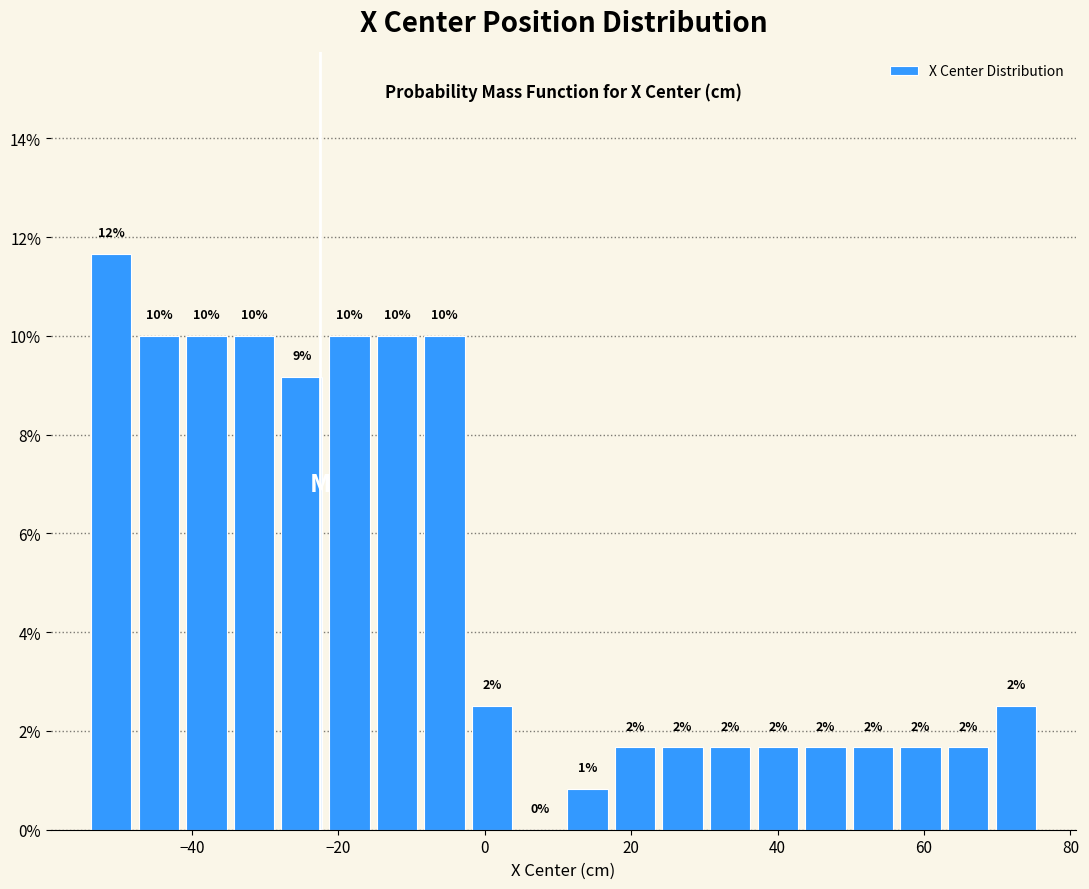

Read against the x-axis, roughly where is the centre of the tallest bar?

-50